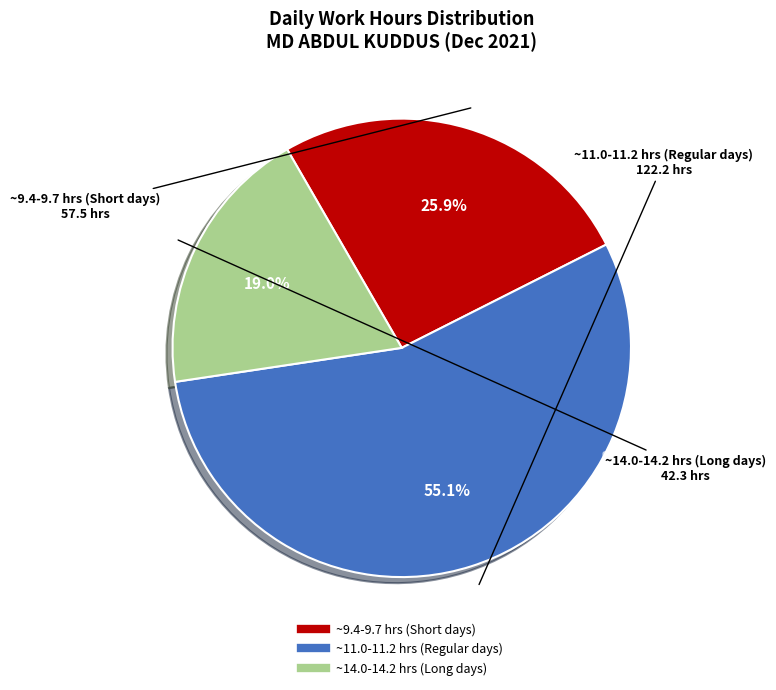

Is there any slice that represents more than half of the pie?

Yes